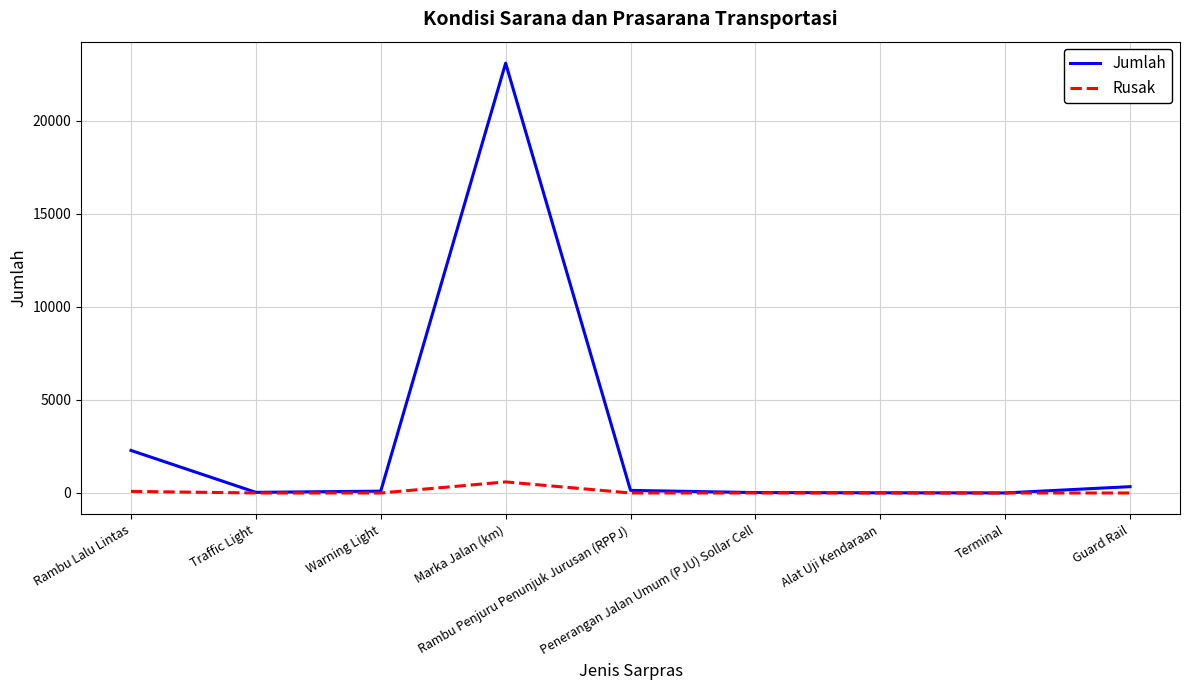

Which series has the largest range (max minus min)?

Jumlah